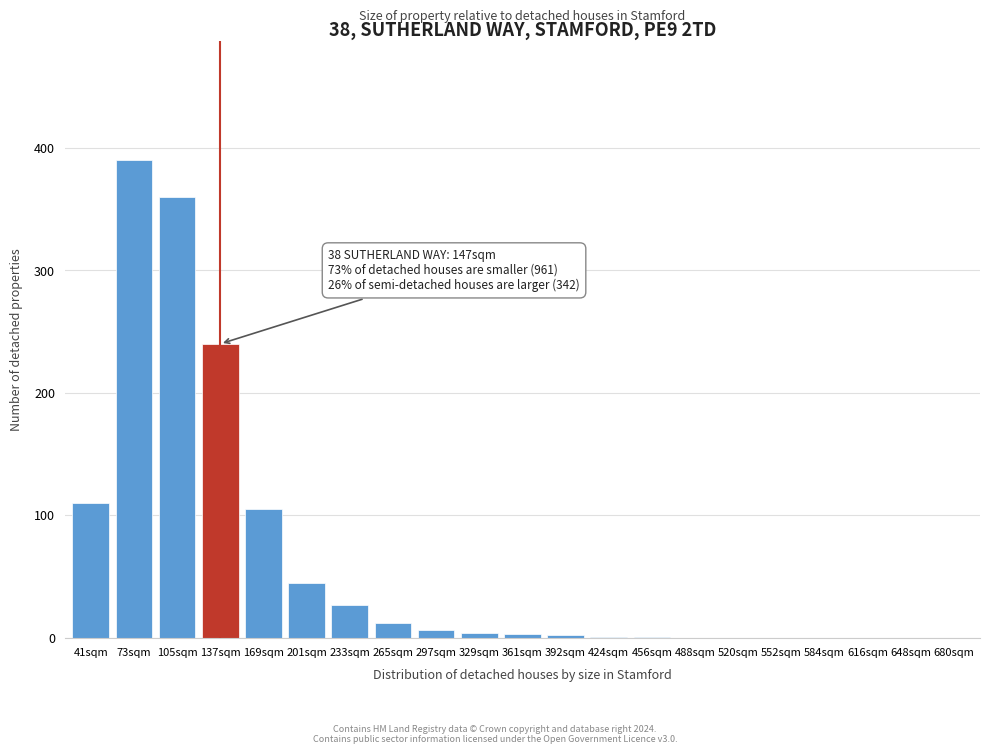

What is the sum of all values?

1306